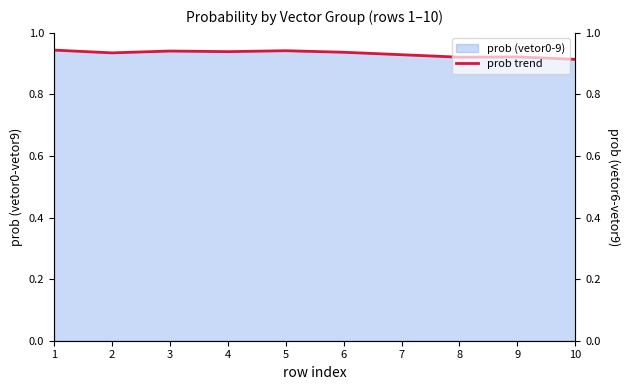

How many lines are shown in the chart?

1